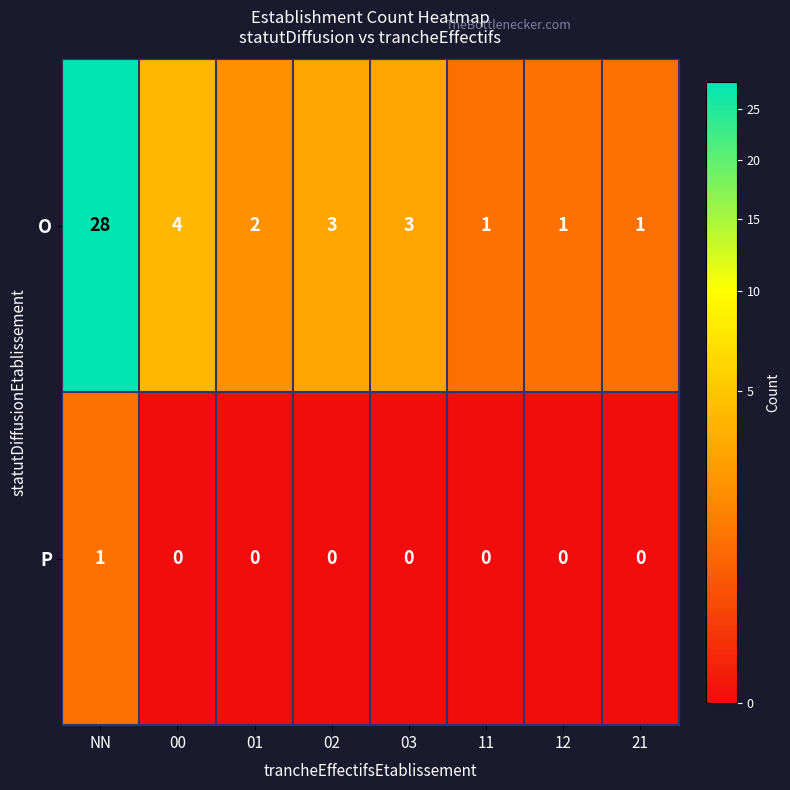

Rank the series by their maximum value, from highest to lowest.

O, P